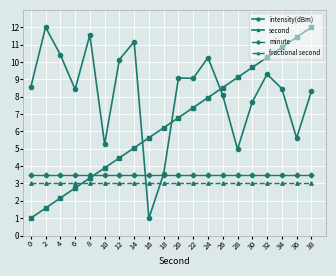

Where do minute and second first cross each other?

8 and 10